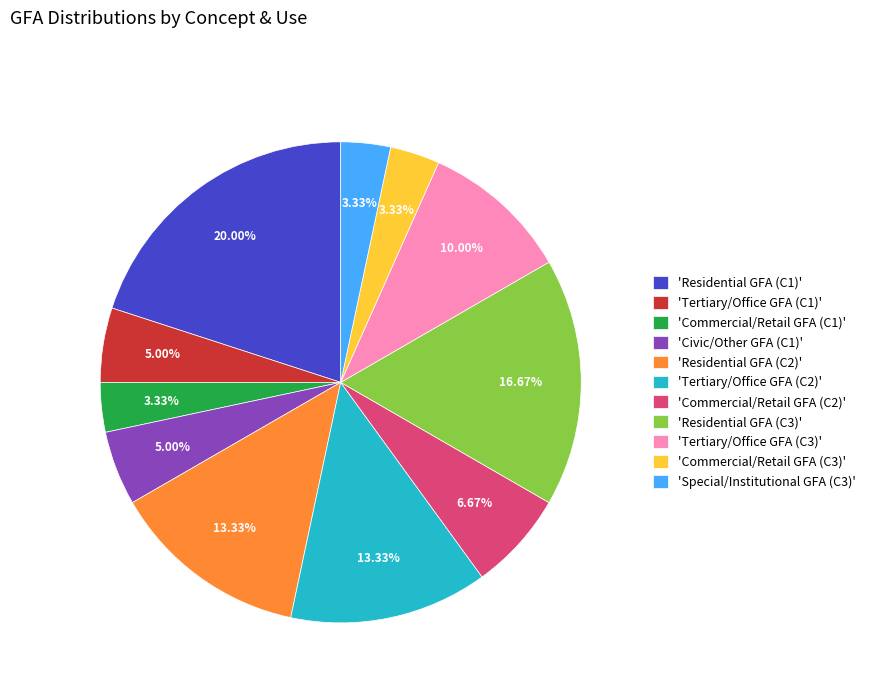

Does any single category account for the majority?

No